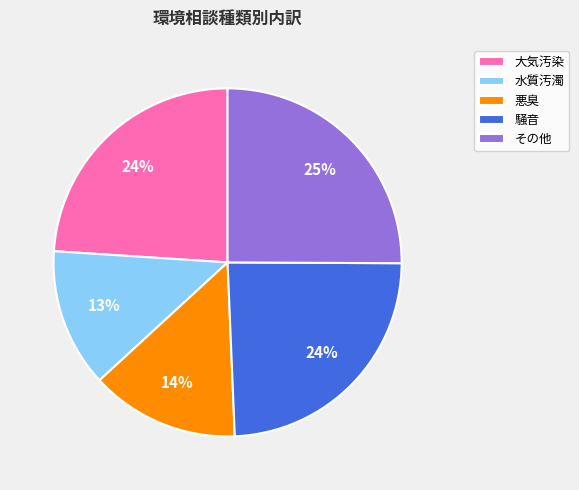

Count the number of slices in the pie.

5